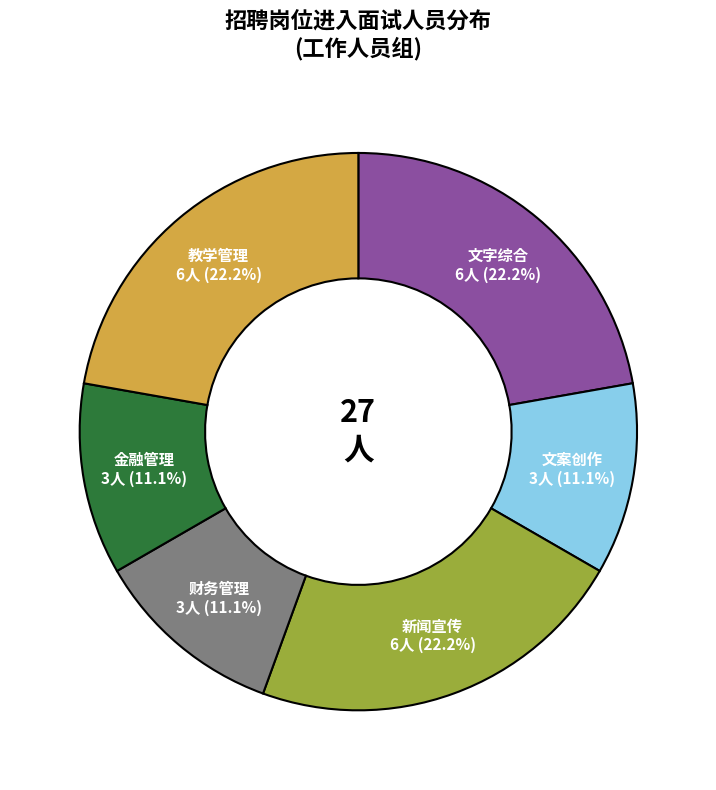

Is there any slice that represents more than half of the pie?

No